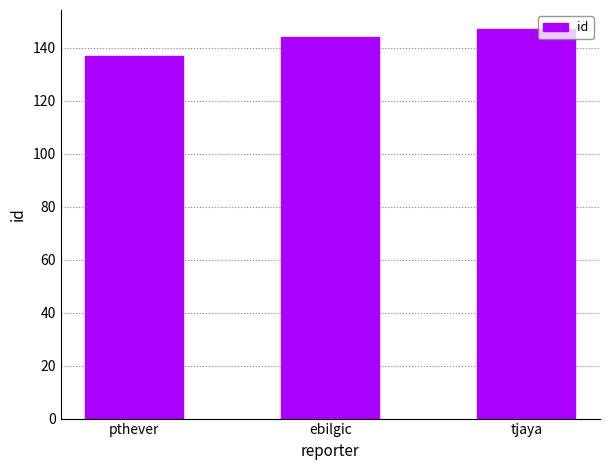

Count the values in the range 137 to 147.

3